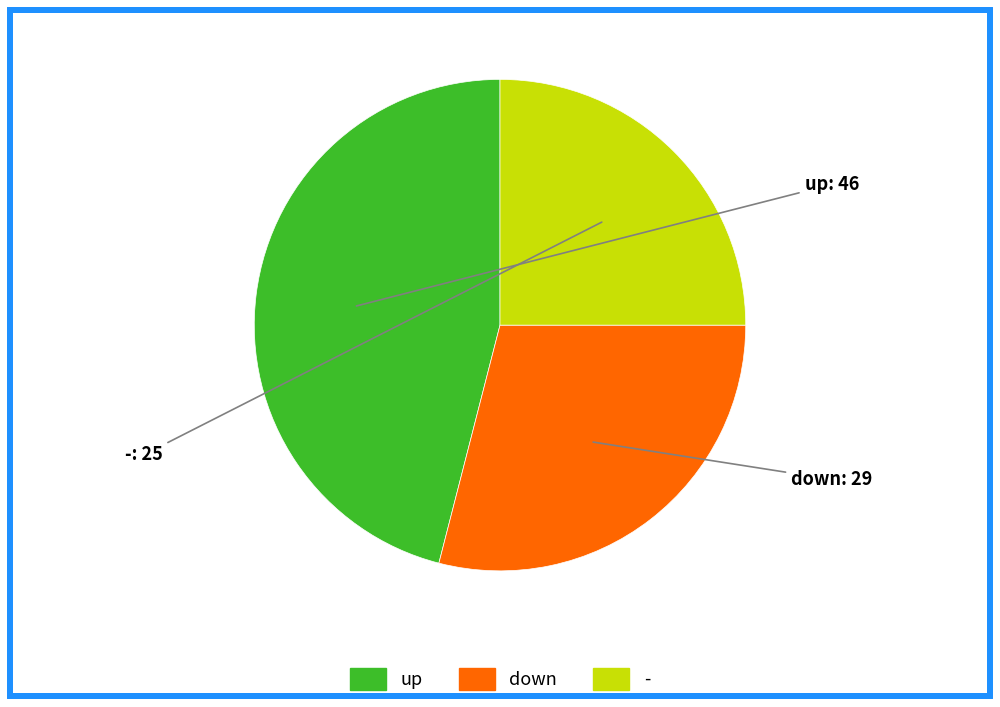

Rank the categories by value from lowest to highest.

-, down, up